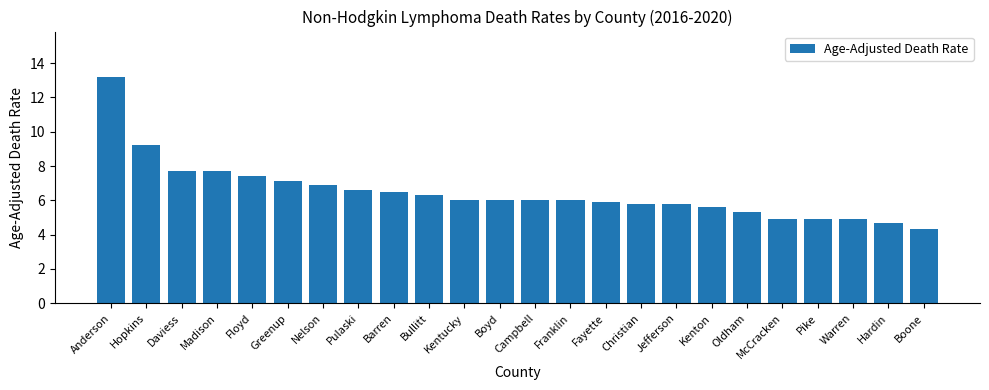

What position from the left is Campbell?

13